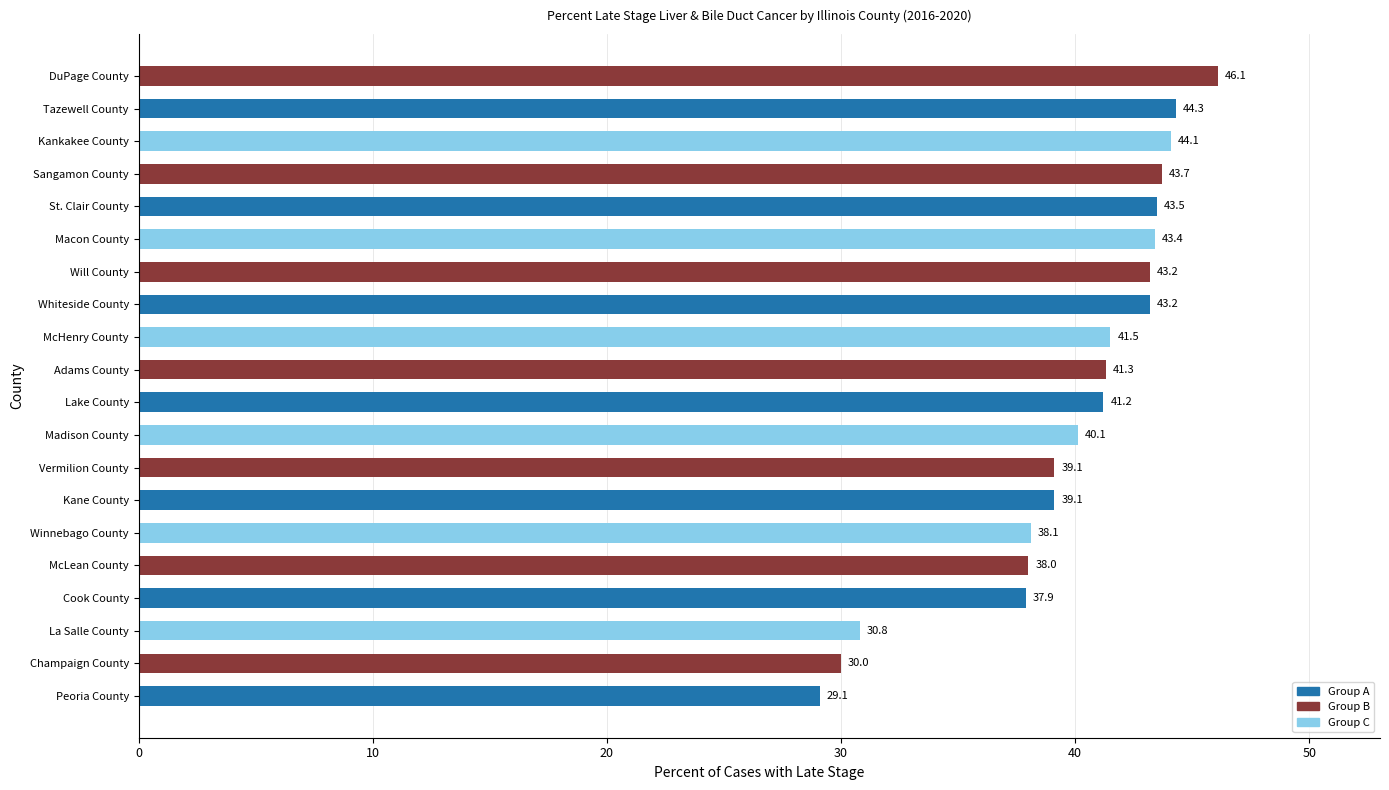

Reading bottom to top, extract all data points from this chart.

Peoria County=29.1	Champaign County=30.0	La Salle County=30.8	Cook County=37.9	McLean County=38.0	Winnebago County=38.1	Kane County=39.1	Vermilion County=39.1	Madison County=40.1	Lake County=41.2	Adams County=41.3	McHenry County=41.5	Whiteside County=43.2	Will County=43.2	Macon County=43.4	St. Clair County=43.5	Sangamon County=43.7	Kankakee County=44.1	Tazewell County=44.3	DuPage County=46.1